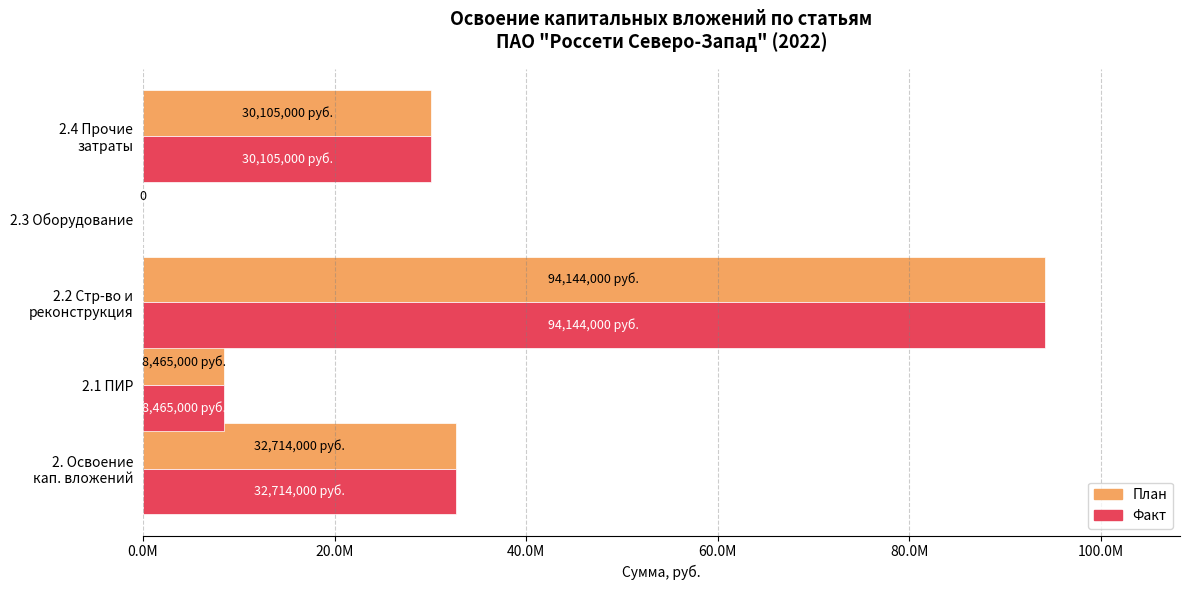

What are all the series names shown in the legend?

План, Факт